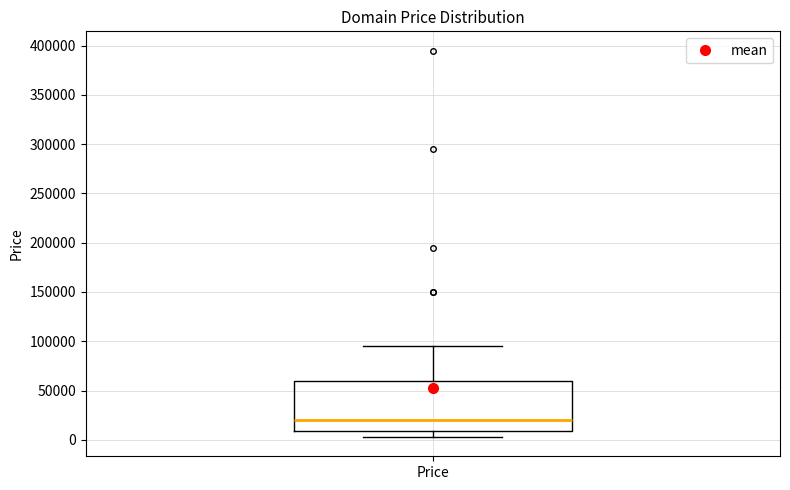

Transcribe this box plot: give where the median line is, the range the box spans, and where the two whiskers end, as read against the y-axis. The values are not printed on the chart, so give them approximately, as read against the axis.

median 20000, box 10000 to 60000, whiskers 5000 to 95000